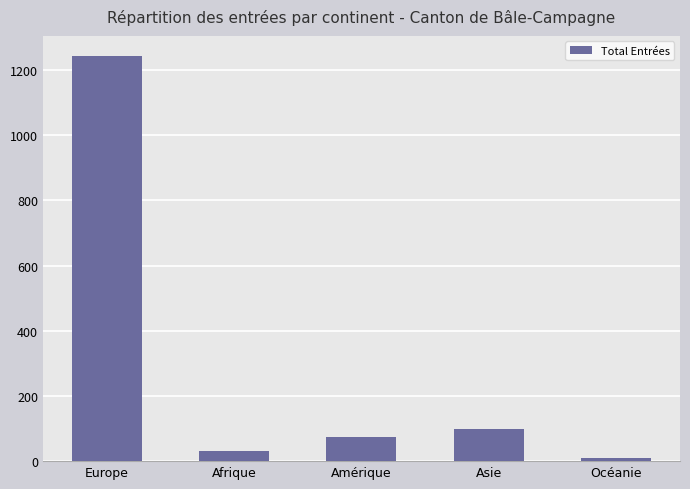

What is the label of the 5th bar from the right?

Europe